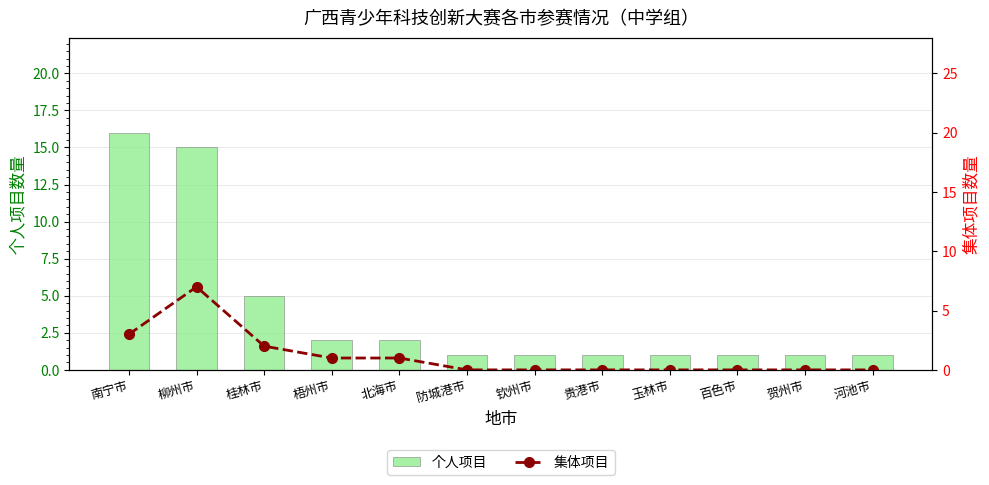

At which label does 个人项目 reach its peak?

南宁市